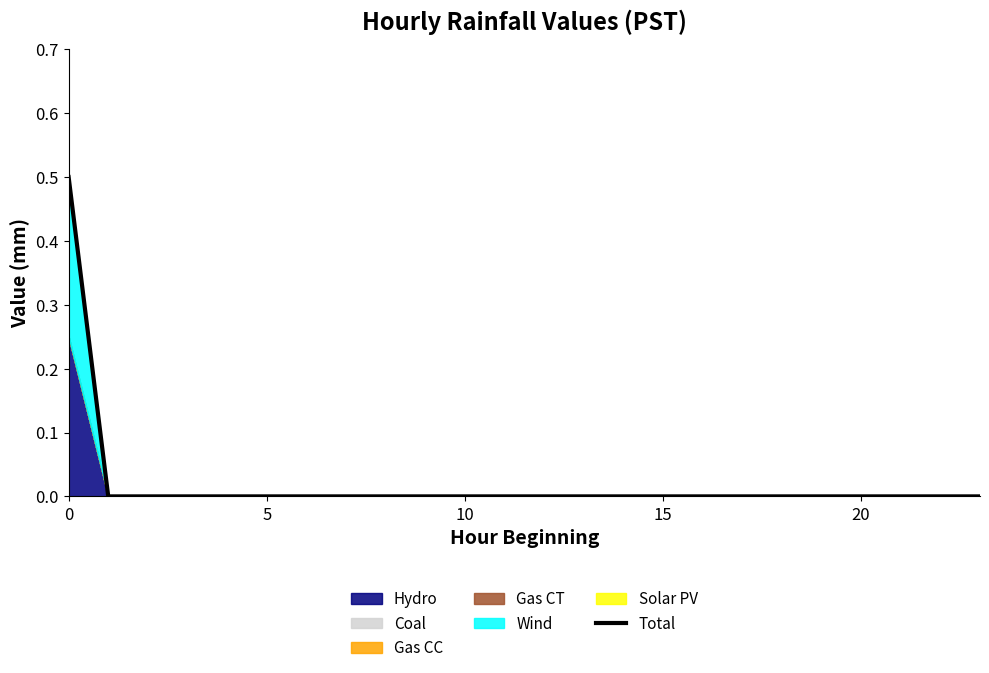

What is the maximum value for Total?

0.5